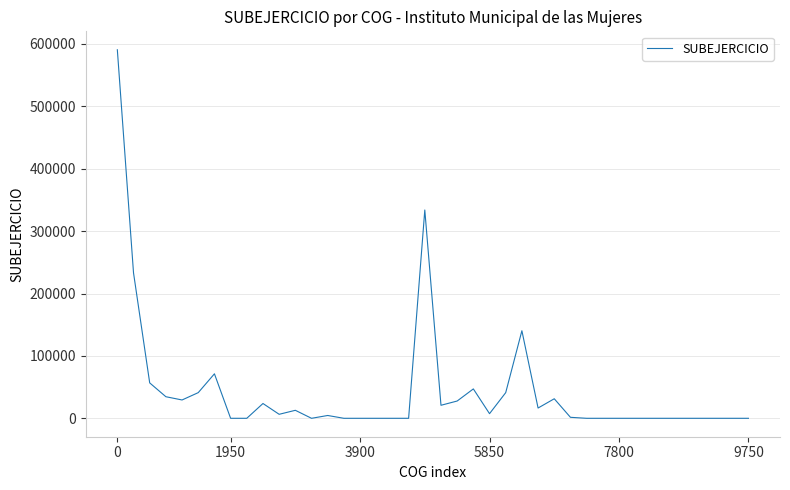

What is the greatest value displayed?

590664.2